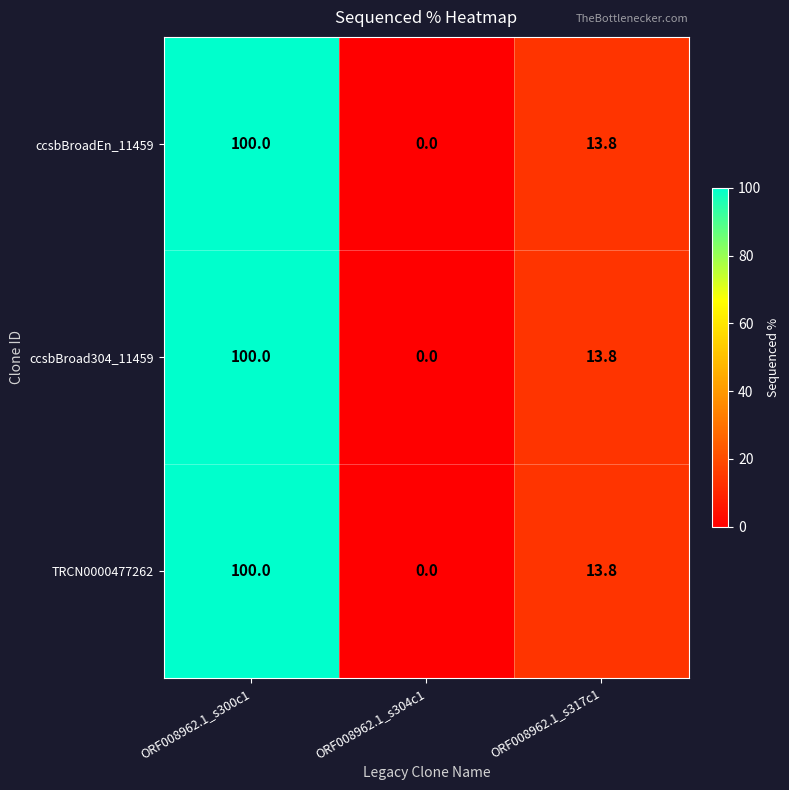

At which label is TRCN0000477262 closest to 50?

ORF008962.1_s317c1